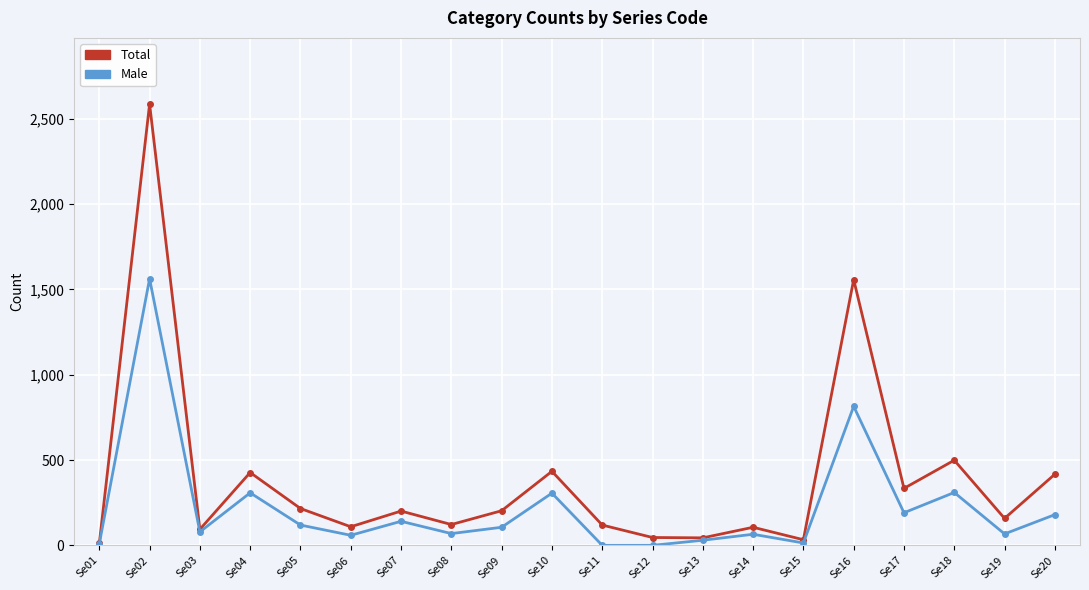

What value does the Total series have at Se05?

216